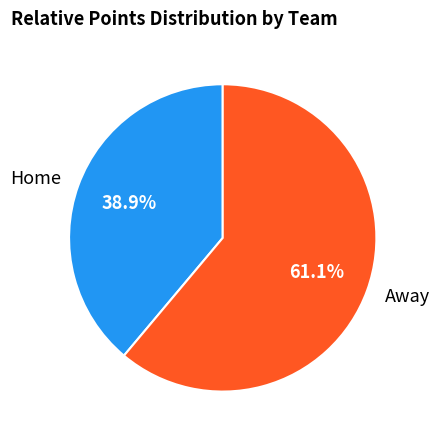

What percentage do Away and Home together represent?

100.0%